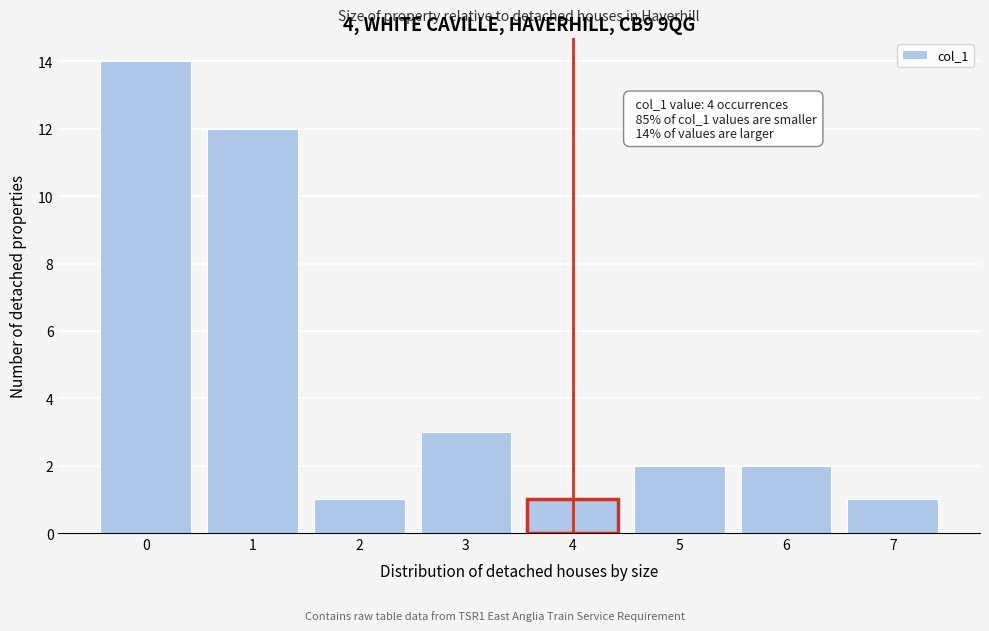

Over which range of the x-axis is the bar tallest?

-0.5 to 0.5